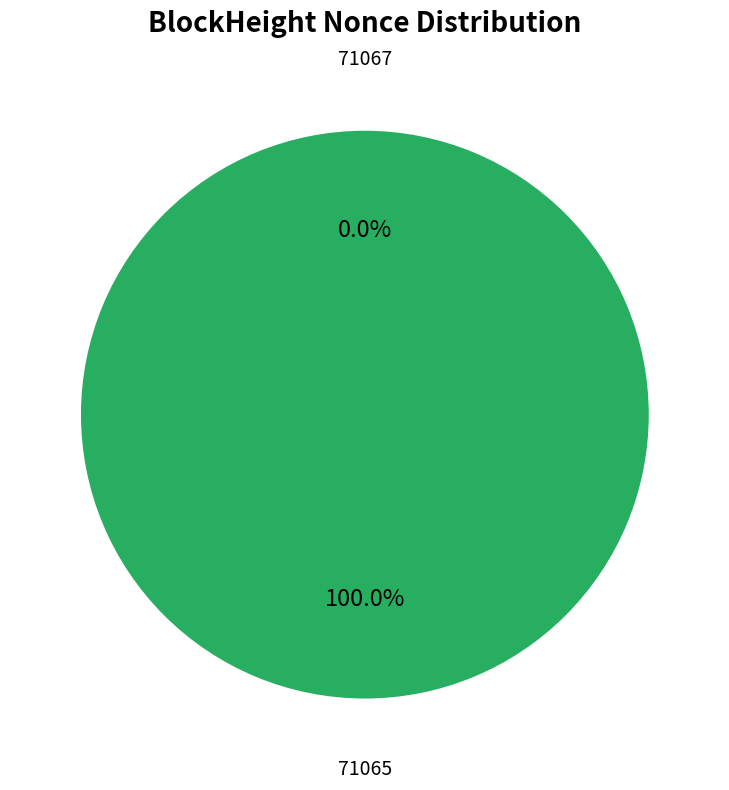

Does 71067 represent more than half of the total?

No